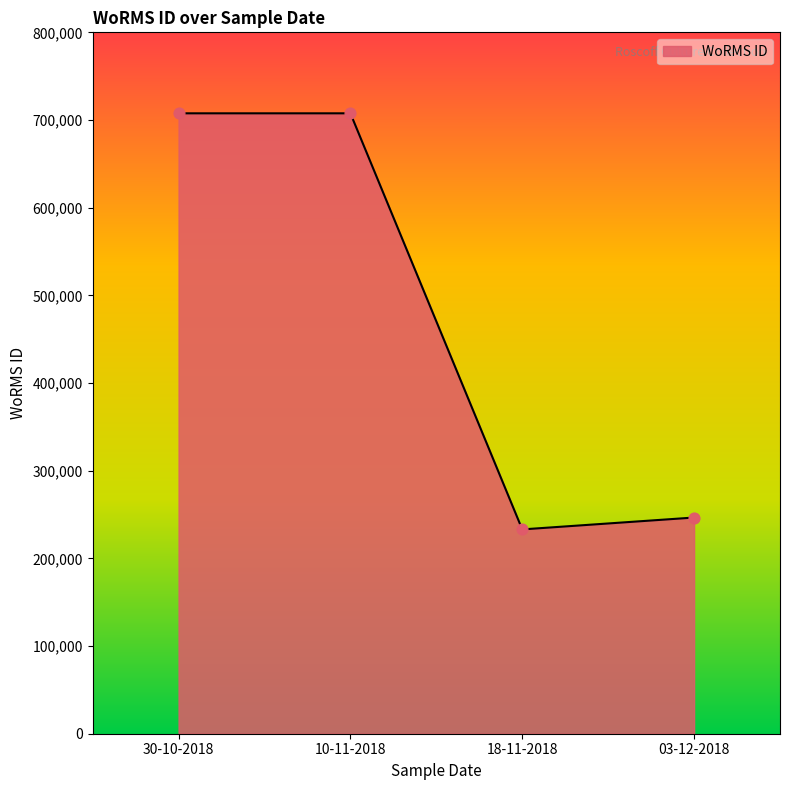

What is the change in value from 10-11-2018 to 03-12-2018?

-461037